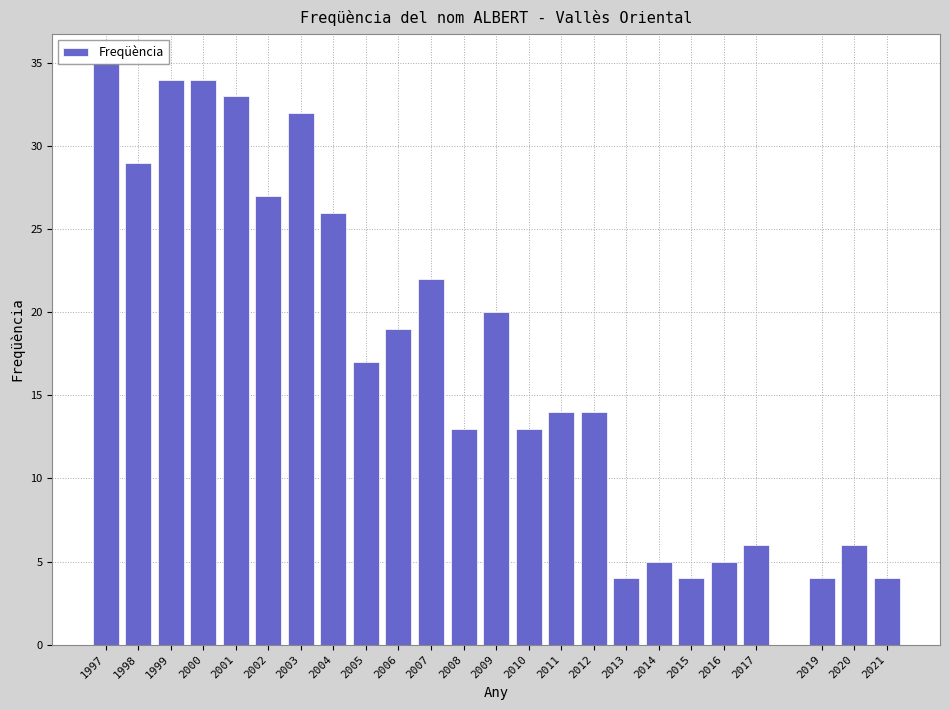

What value does the data have at 2002?

27